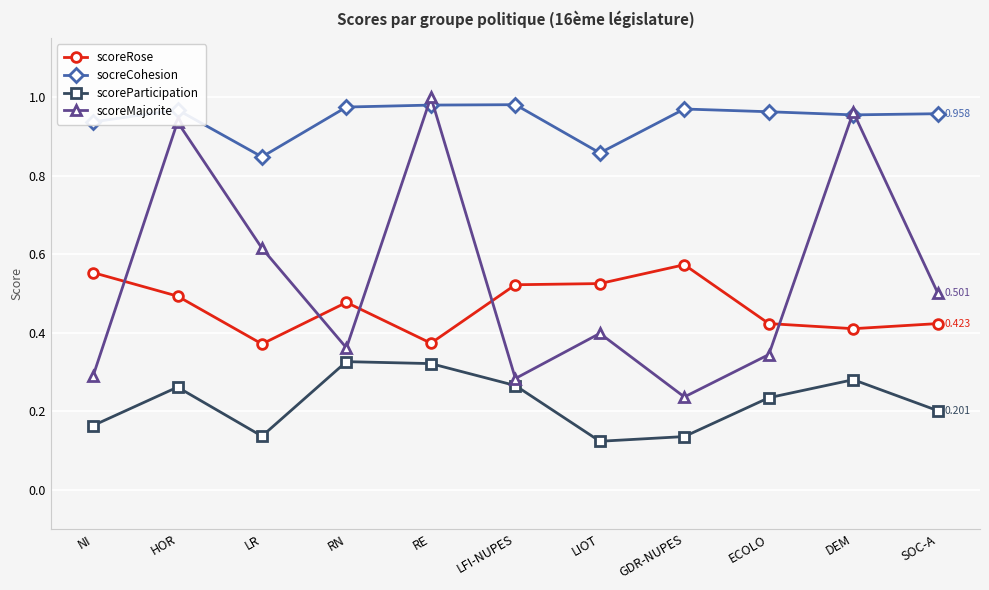

True or false: socreCohesion has more than 1 points higher than both neighbors.

True